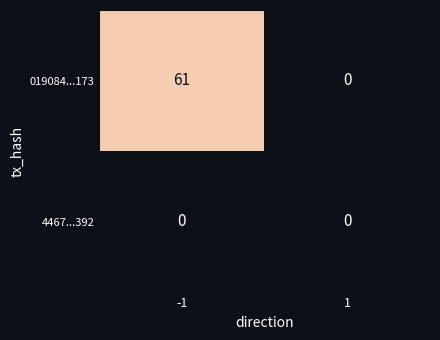

Reading left to right, what are all the values shown in this chart?

019084...173: -1=61	1=0
4467...392: -1=0	1=0